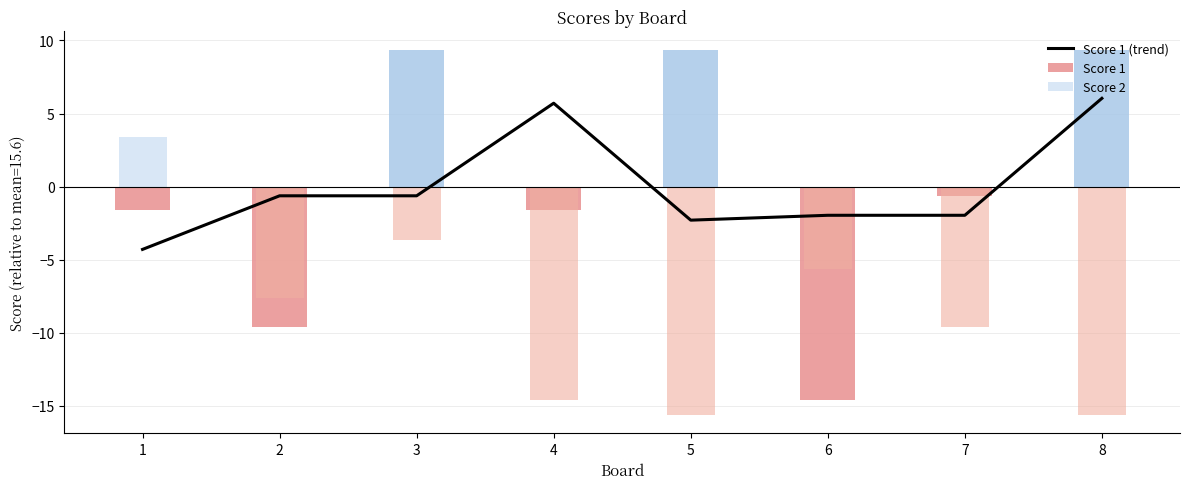

List the labels in order of value, largest first.

8, 4, 2, 3, 6, 7, 5, 1